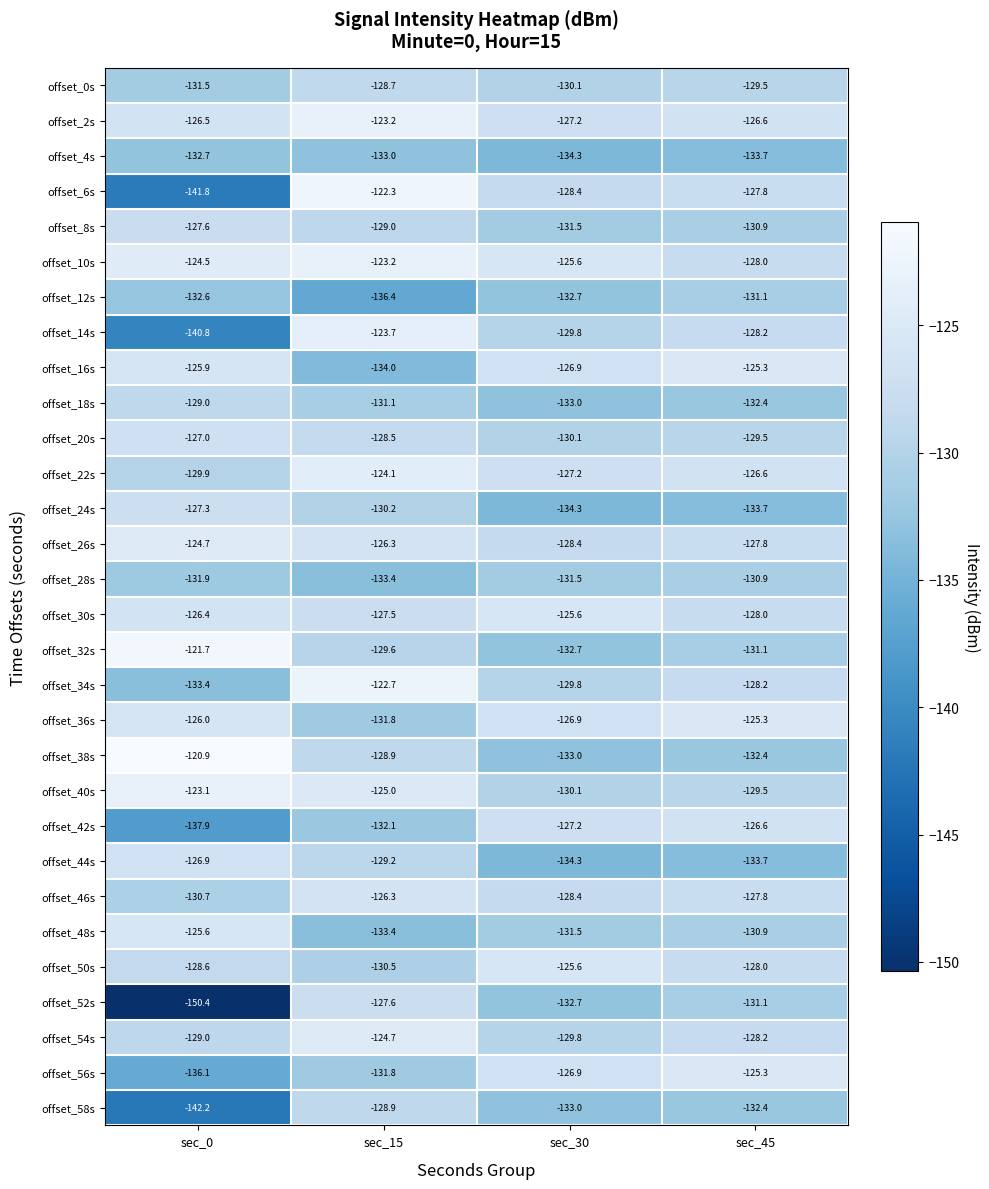

What is the sum of all offset_0s values?

-519.8